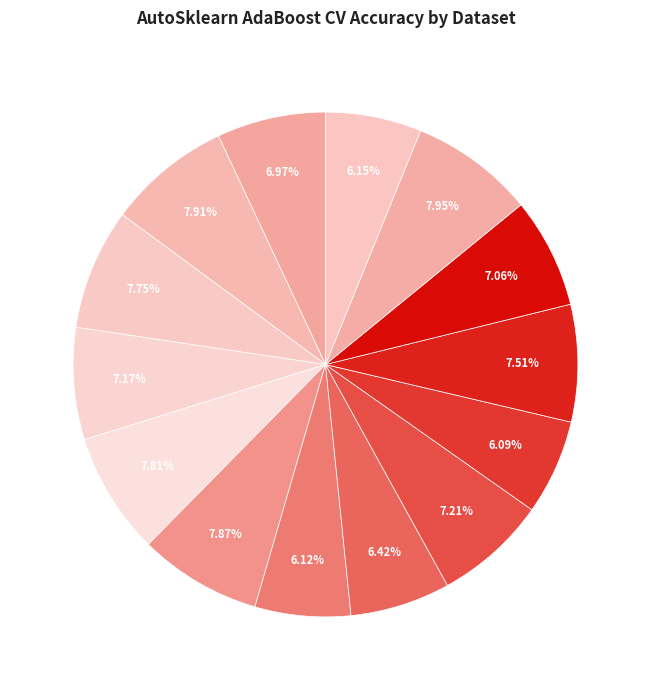

Count the number of slices in the pie.

14